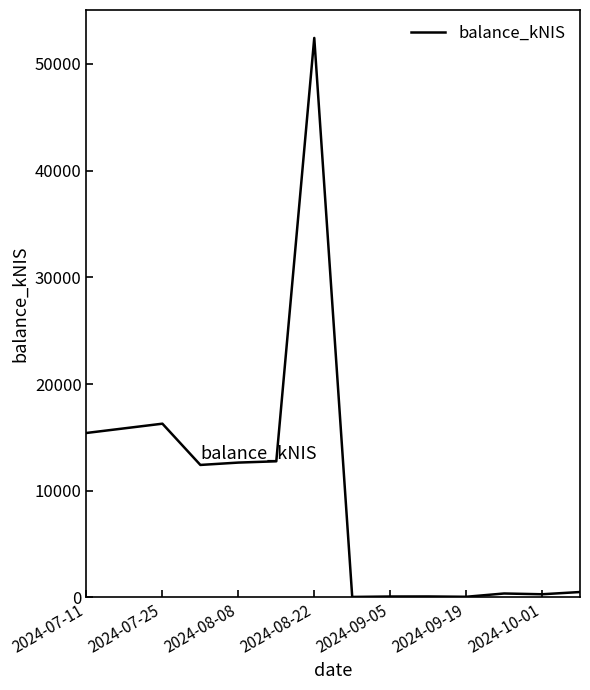

What is the greatest value displayed?

52431.6